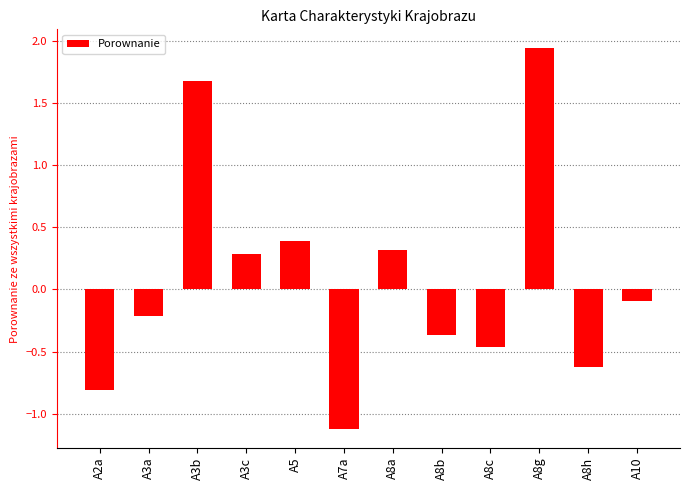

Are the bars horizontal?

No